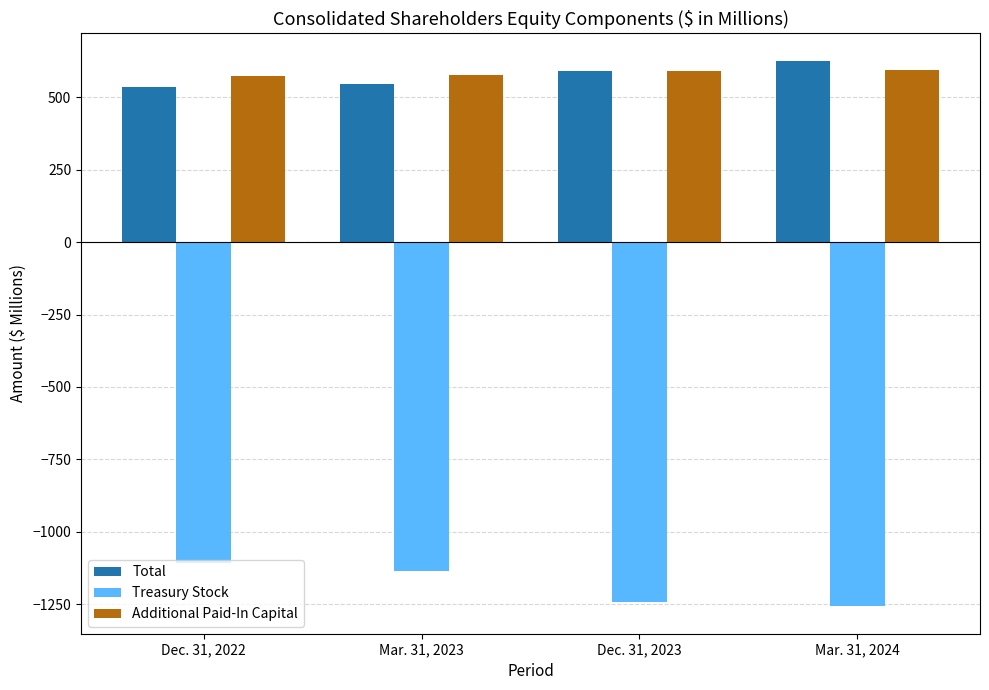

Count the number of categories in the chart.

4